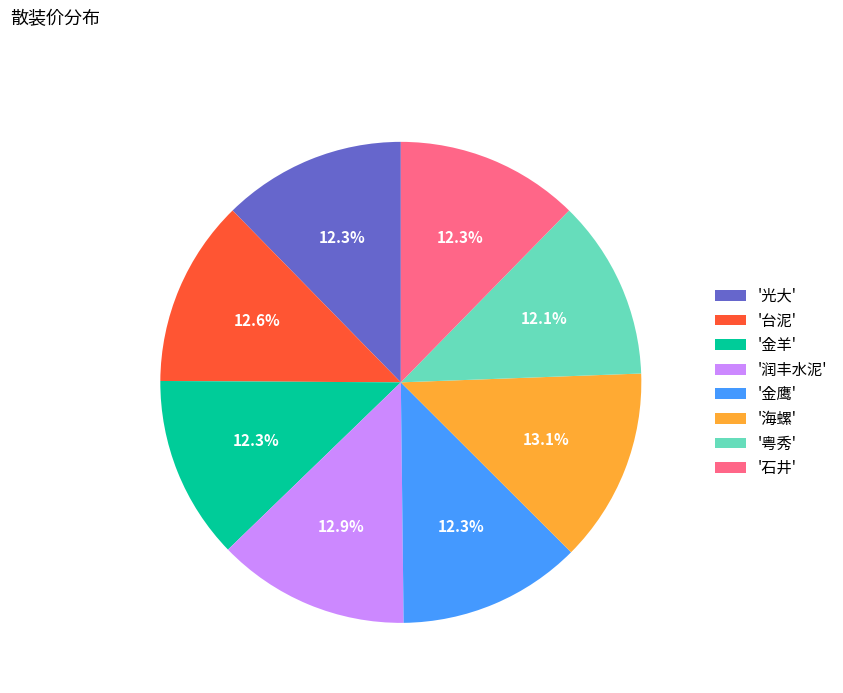

Approximately how many times larger is the value at '光大' compared to '台泥'?

1.0